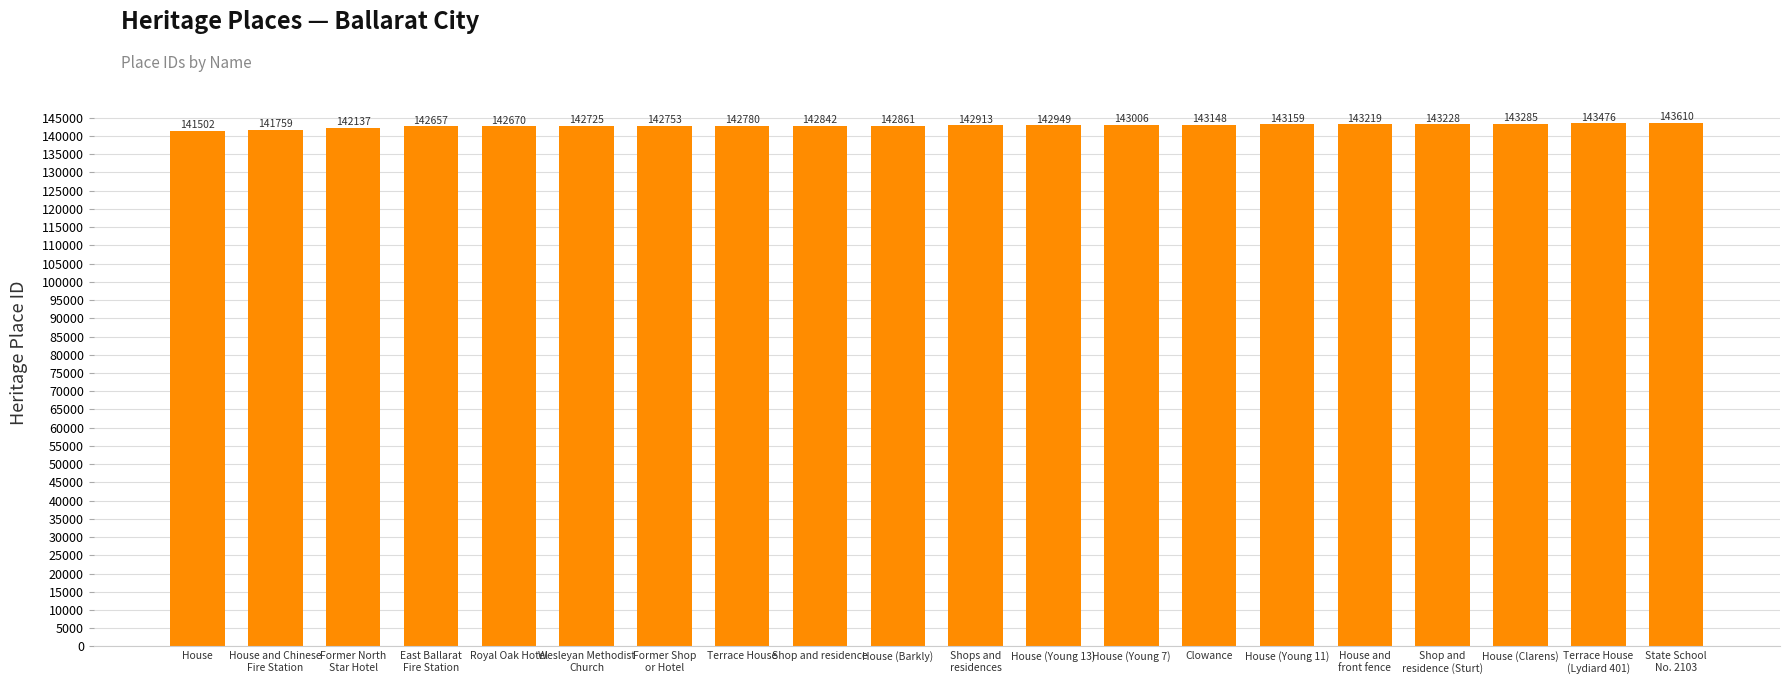

True or false: the data shows 142725 at Wesleyan Methodist
Church.

True